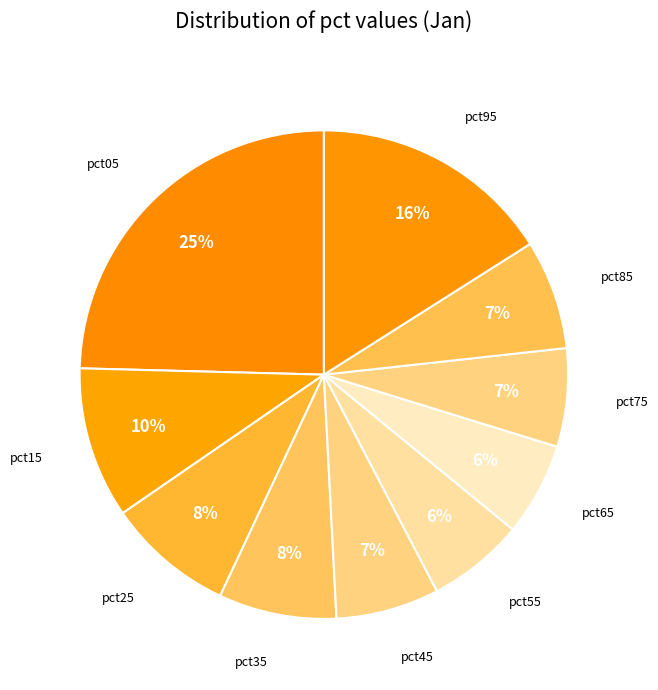

What is the smallest slice in the pie chart?

pct65